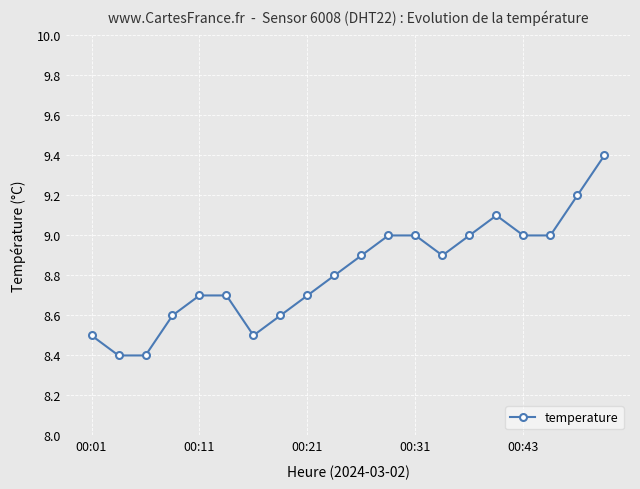

What is the value of the 9th point from the left?

8.7